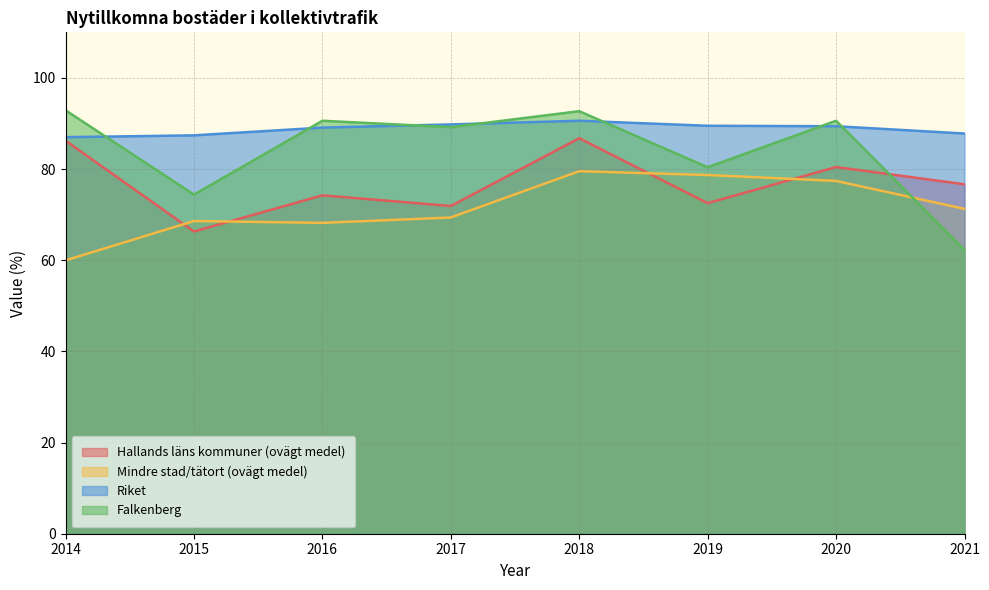

What is the value of the Riket point at the 2nd from the left?

87.4